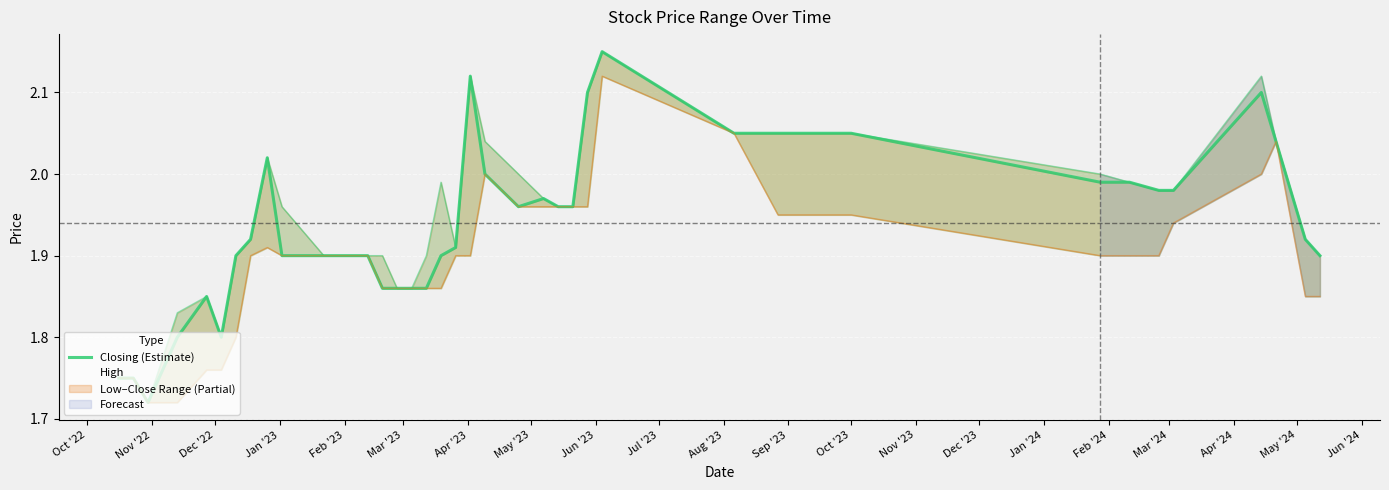

Count the number of categories in the chart.

40